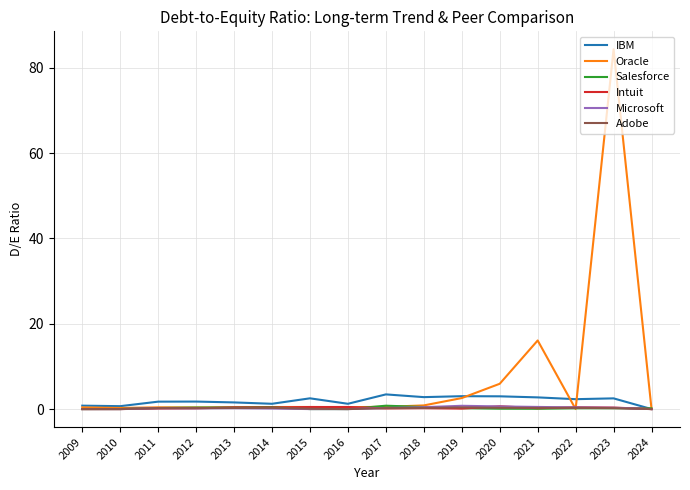

Which series has the widest spread of values?

Oracle